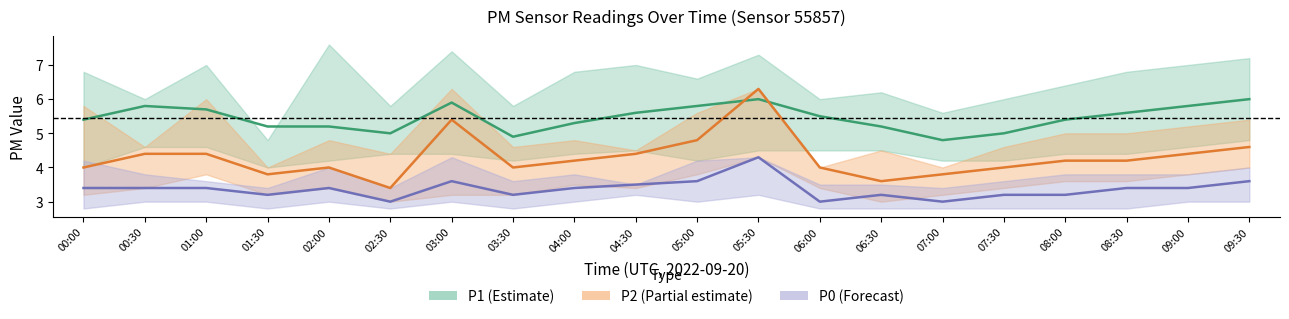

What is the label of the 9th point from the left?

04:00